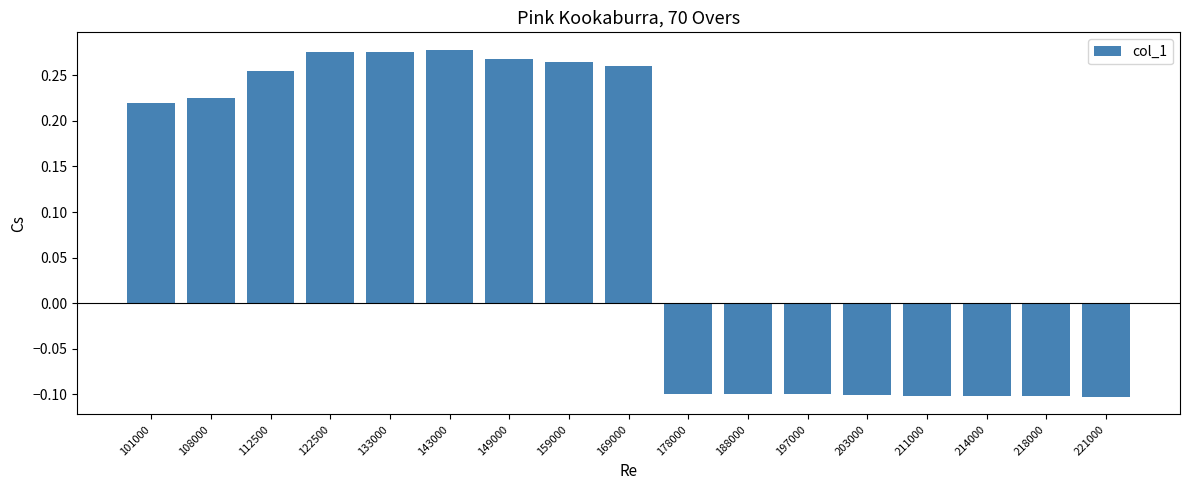

What is the change in value from 122500 to 214000?

-0.4